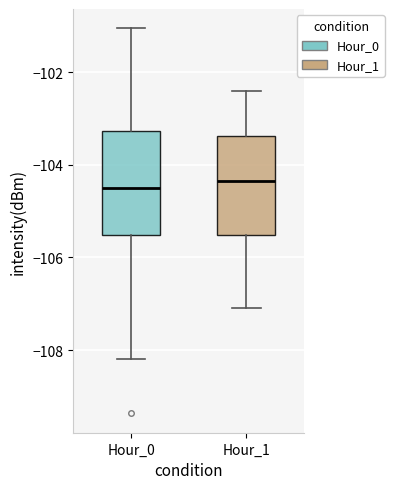

Where is the upper edge of the box for Hour_1 on the y-axis? The values are not printed on the chart, so give them approximately, as read against the axis.

-103.4